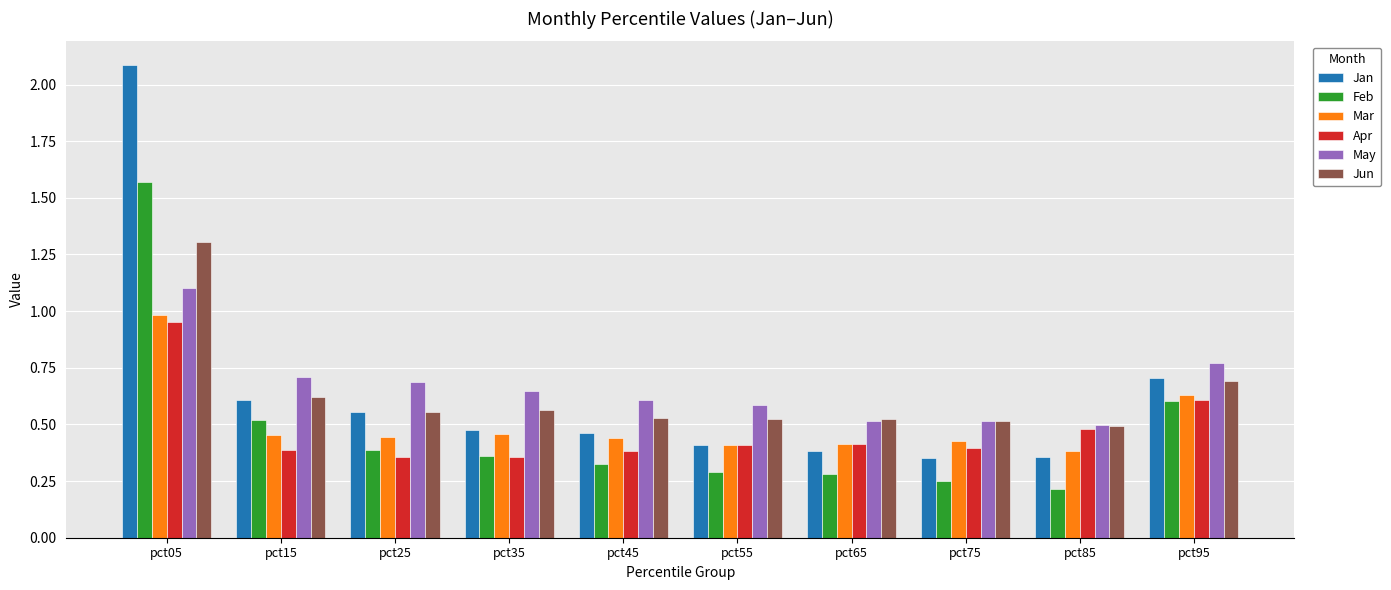

Which category has the highest value across all series?

pct05